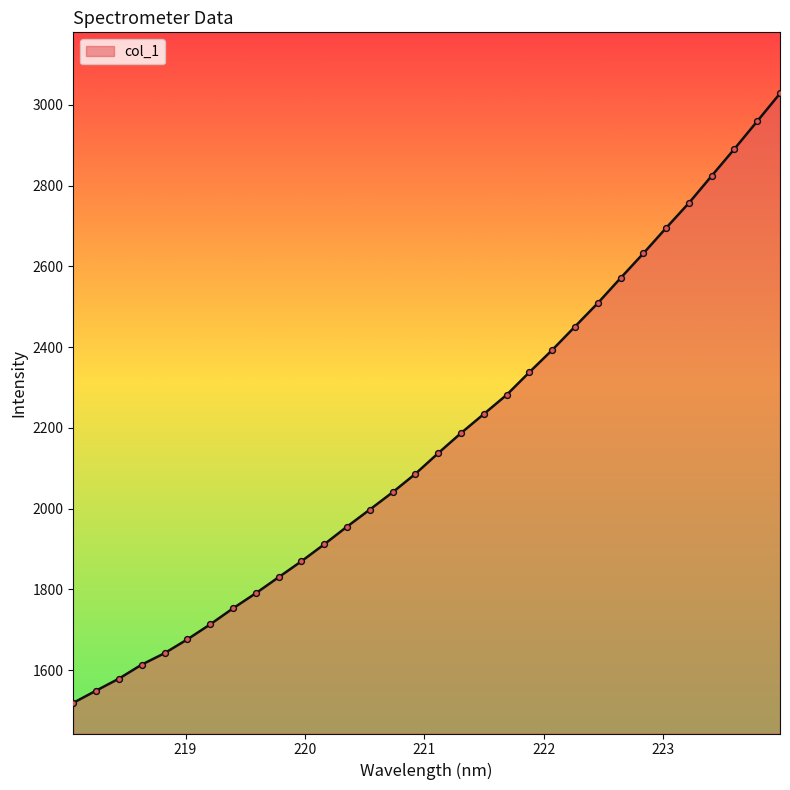

What is the difference between the maximum and minimum values?

1509.5